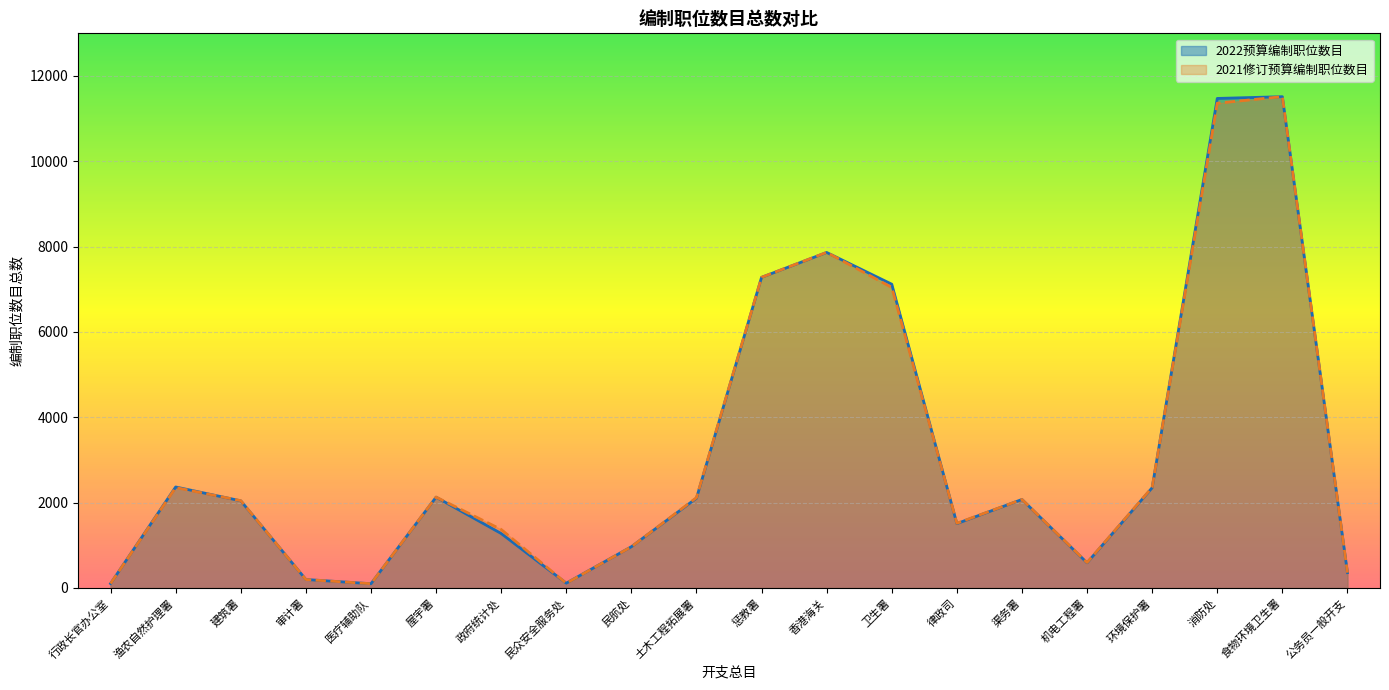

How many intersections are there between 2021修订预算编制职位数目 and 2022预算编制职位数目?

8